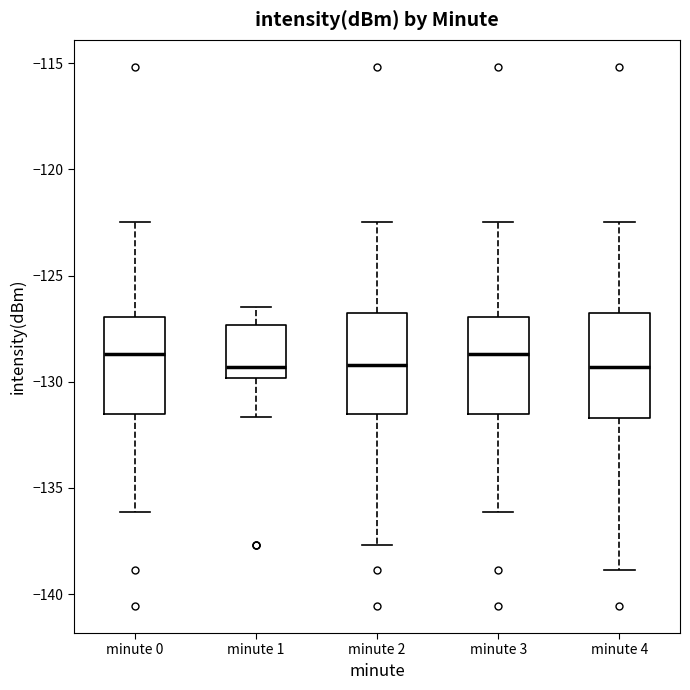

Reading left to right, transcribe this box plot: for each box, give where its median line is, the range the box spans, and where its two whiskers end, as read against the y-axis. The values are not printed on the chart, so give them approximately, as read against the axis.

minute 0: median -128.5, box -131.5 to -127.0, whiskers -136.0 to -122.5
minute 1: median -129.5, box -130.0 to -127.5, whiskers -131.5 to -126.5
minute 2: median -129.0, box -131.5 to -127.0, whiskers -137.5 to -122.5
minute 3: median -128.5, box -131.5 to -127.0, whiskers -136.0 to -122.5
minute 4: median -129.5, box -131.5 to -127.0, whiskers -139.0 to -122.5